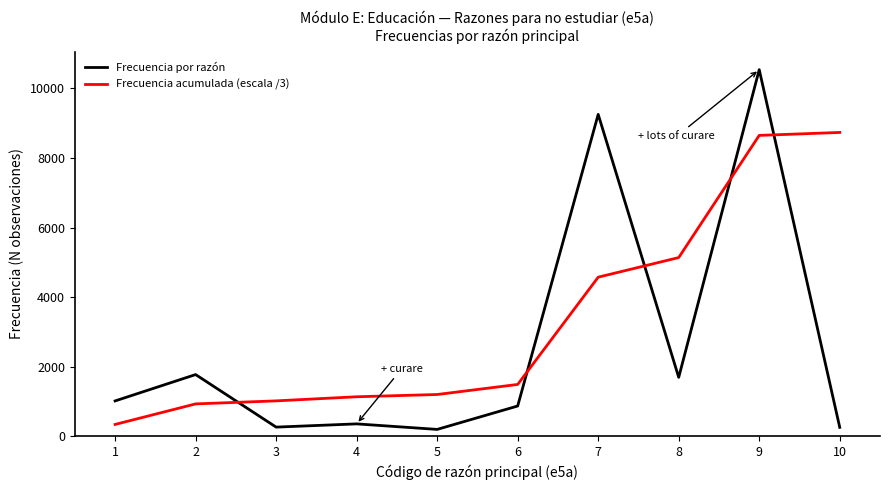

Which series has the largest range (max minus min)?

Frecuencia por razón